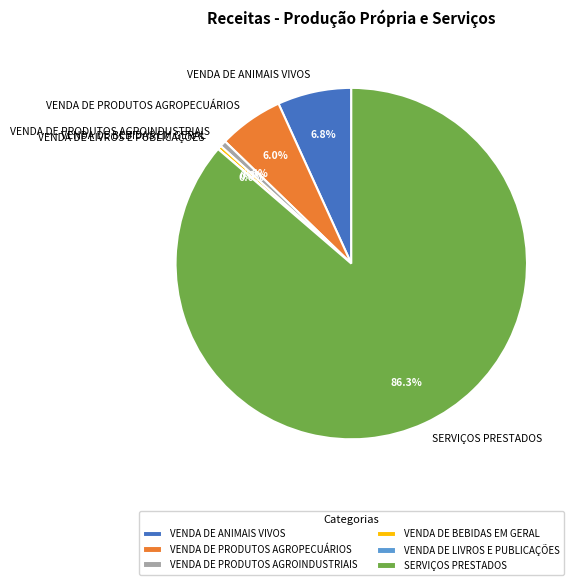

Which slice is the largest?

SERVIÇOS PRESTADOS